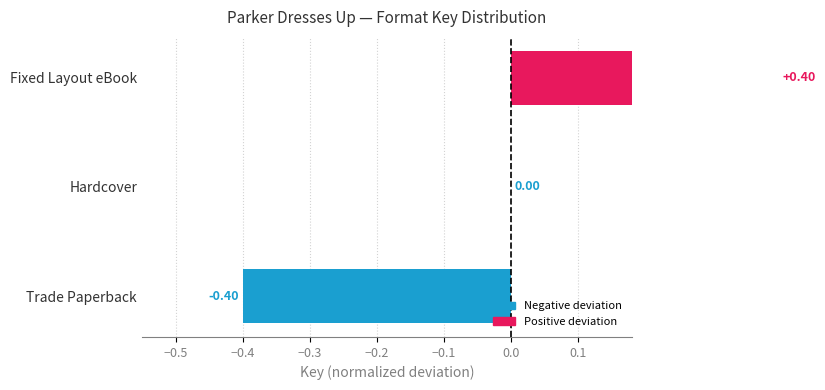

What is the approximate value at Fixed Layout eBook?

0.4